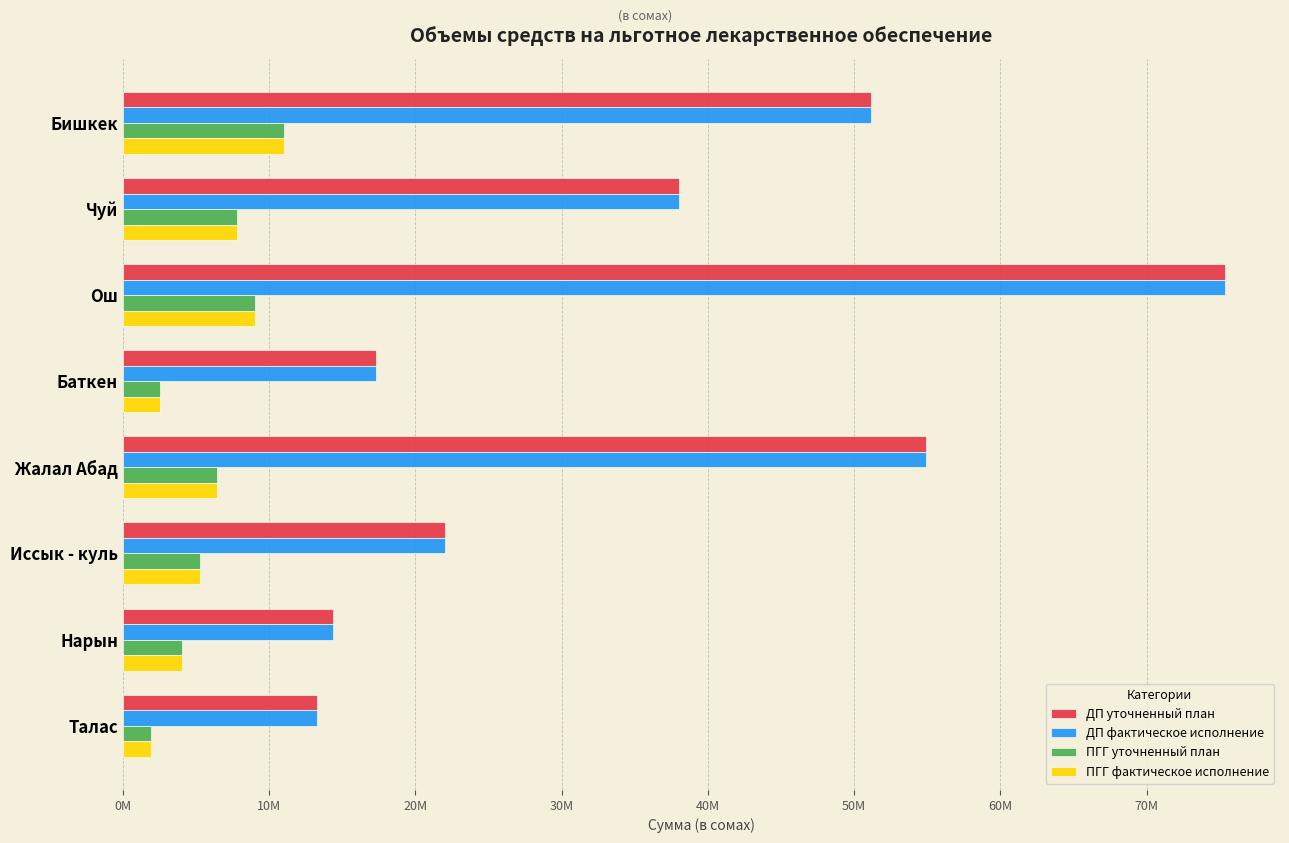

What are all the series names shown in the legend?

ДП уточненный план, ДП фактическое исполнение, ПГГ уточненный план, ПГГ фактическое исполнение